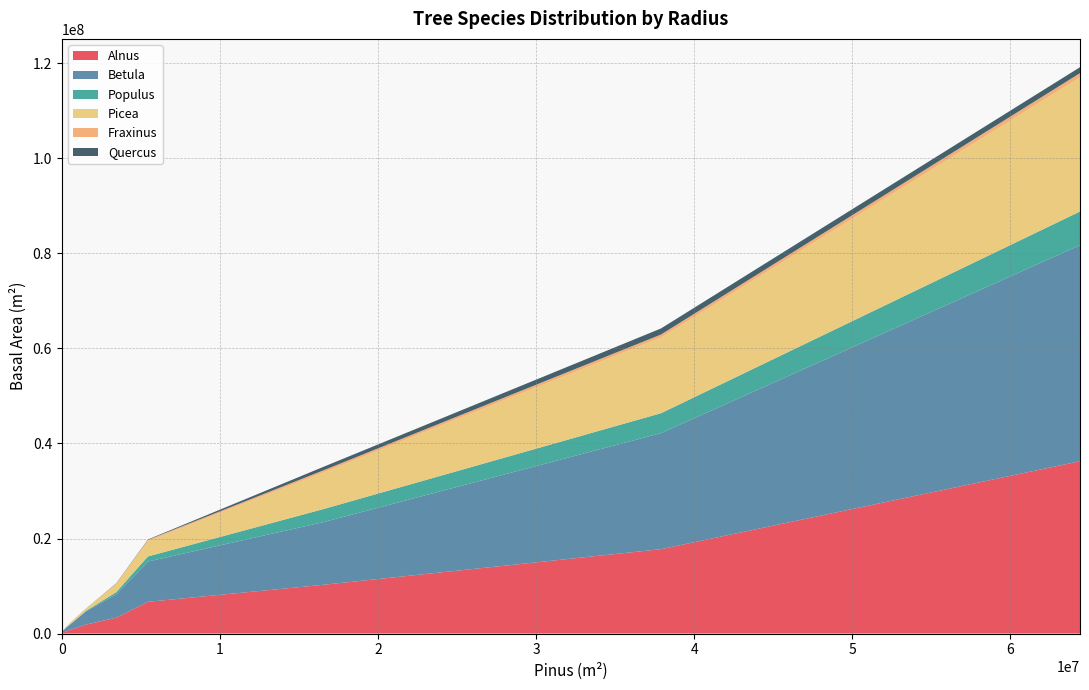

Reading right to left, list all the values displayed in this chart.

Alnus: 14680-21540=36263043.9	10000-14680=17755101.9	6813-10000=10260433.1	4641-6813=6679513.7	3162-4641=3327712.1	2154-3162=1870219.0	1468-2154=754313.4	1000-1468=468249.2	681-1000=164627.9	464-681=69128.6	316-464=31756.2	215-316=7923.9	147-215=1823.1	100-147=0.0	0-100=0.0
Betula: 14680-21540=45473786.2	10000-14680=24420191.9	6813-10000=13181945.4	4641-6813=8476969.1	3162-4641=4918538.6	2154-3162=2746165.4	1468-2154=1088707.8	1000-1468=797044.3	681-1000=434783.0	464-681=222968.2	316-464=82798.2	215-316=12912.0	147-215=781.3	100-147=0.0	0-100=0.0
Populus: 14680-21540=7073740.3	10000-14680=4193879.2	6813-10000=2751607.5	4641-6813=1069957.2	3162-4641=452635.9	2154-3162=117647.6	1468-2154=25417.7	1000-1468=22973.0	681-1000=1852.0	464-681=1046.6	316-464=0.0	215-316=0.0	147-215=0.0	100-147=0.0	0-100=0.0
Picea: 14680-21540=28256014.6	10000-14680=15946406.1	6813-10000=7704720.6	4641-6813=3270363.7	3162-4641=1734847.5	2154-3162=441342.1	1468-2154=337631.7	1000-1468=117937.1	681-1000=8836.3	464-681=7629.3	316-464=0.0	215-316=0.0	147-215=0.0	100-147=0.0	0-100=0.0
Fraxinus: 14680-21540=864629.6	10000-14680=615844.5	6813-10000=447131.8	4641-6813=214958.1	3162-4641=40516.8	2154-3162=9262.0	1468-2154=23894.8	1000-1468=13779.3	681-1000=4110.8	464-681=0.0	316-464=0.0	215-316=0.0	147-215=0.0	100-147=0.0	0-100=0.0
Quercus: 14680-21540=1247054.6	10000-14680=1275222.5	6813-10000=731386.4	4641-6813=88981.7	3162-4641=69172.5	2154-3162=19044.5	1468-2154=1297.7	1000-1468=0.0	681-1000=307.8	464-681=5233.1	316-464=0.0	215-316=0.0	147-215=0.0	100-147=0.0	0-100=0.0